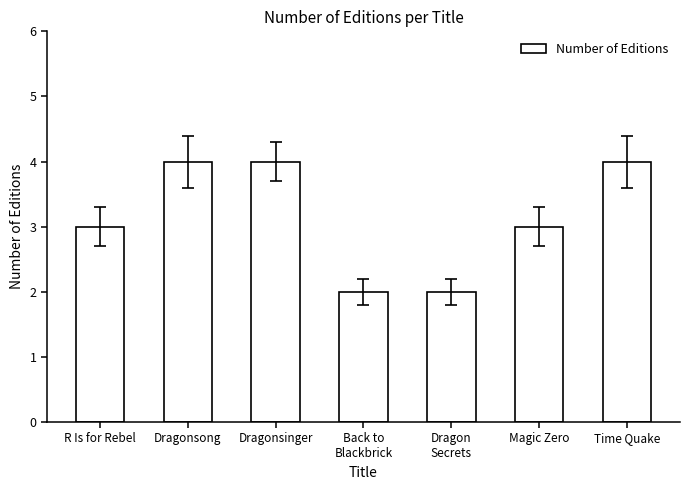

Count the number of categories in the chart.

7